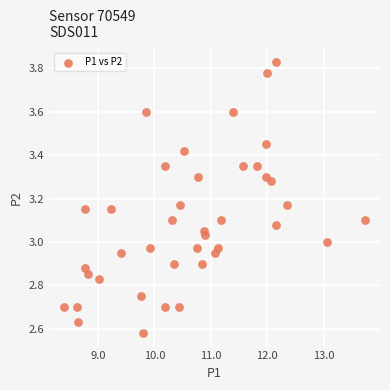

What is the range of X values (max minus min)?

5.3